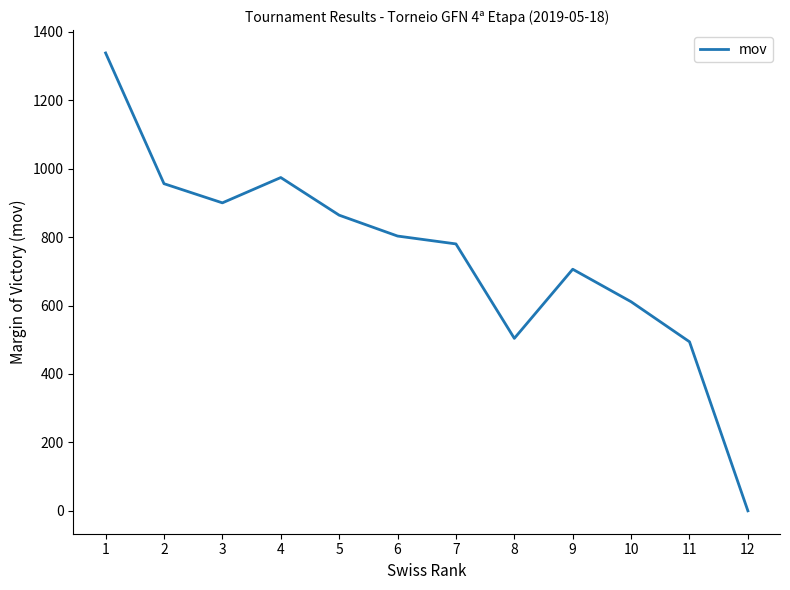

What is the maximum value shown in the chart?

1338